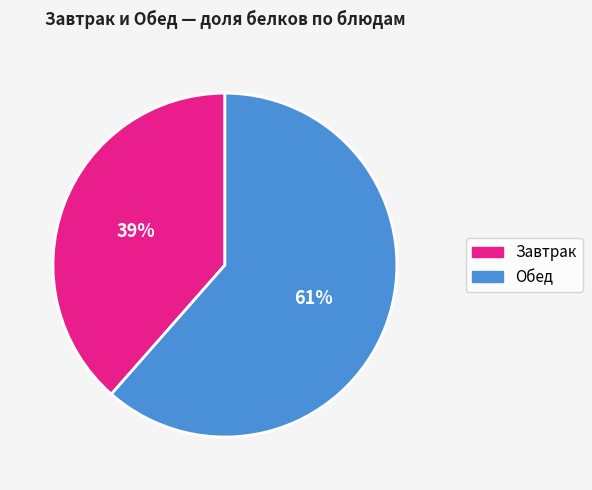

Is there any slice that represents more than half of the pie?

Yes